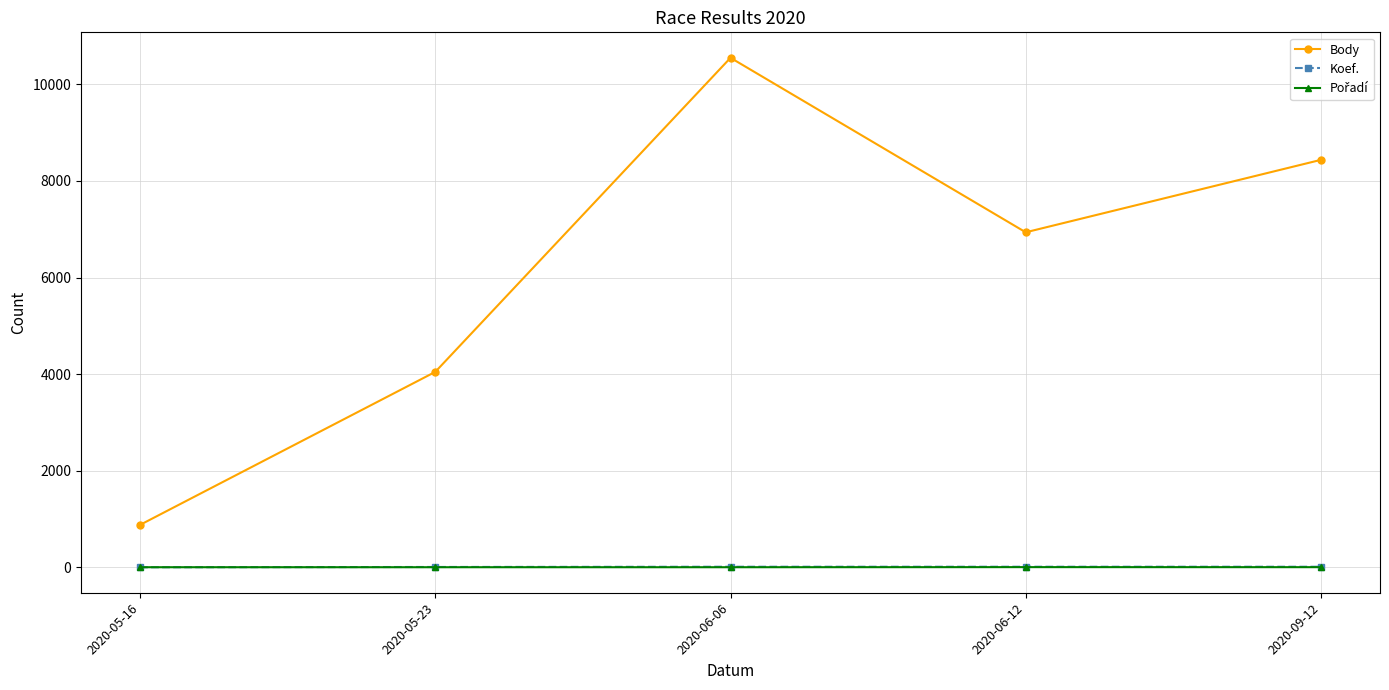

At which category is the sum across all series the highest?

2020-06-06